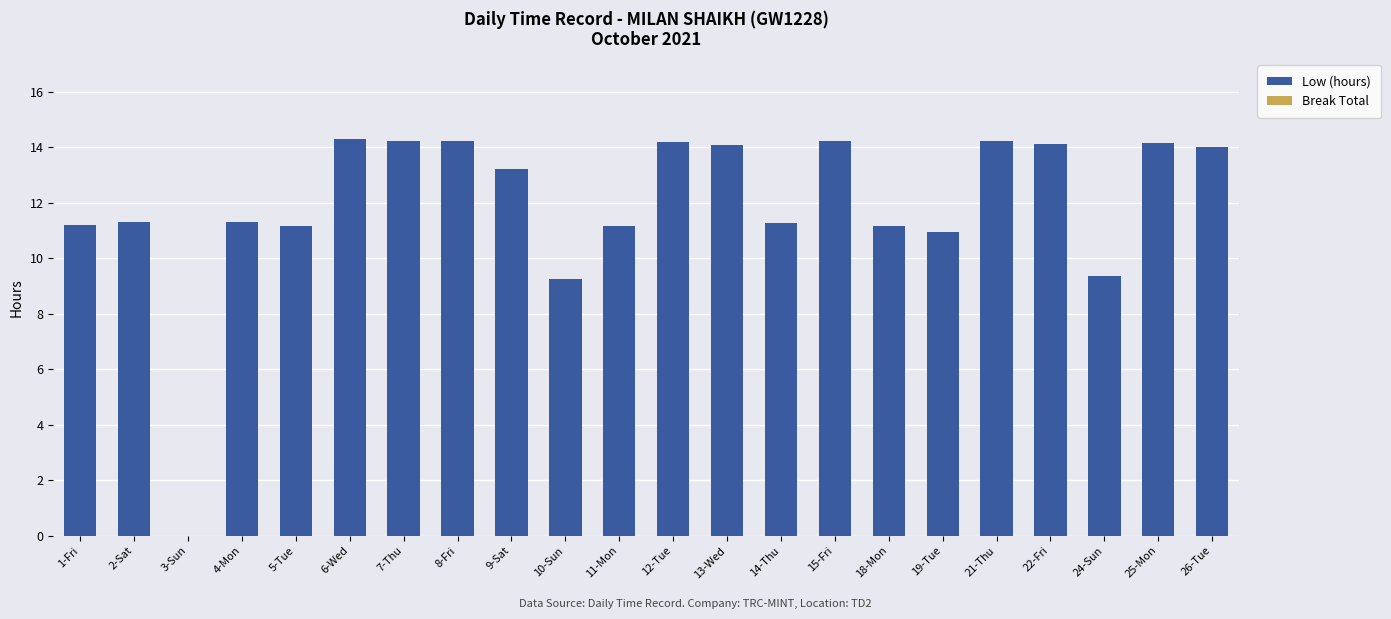

What is the maximum value shown in the chart?

14.3